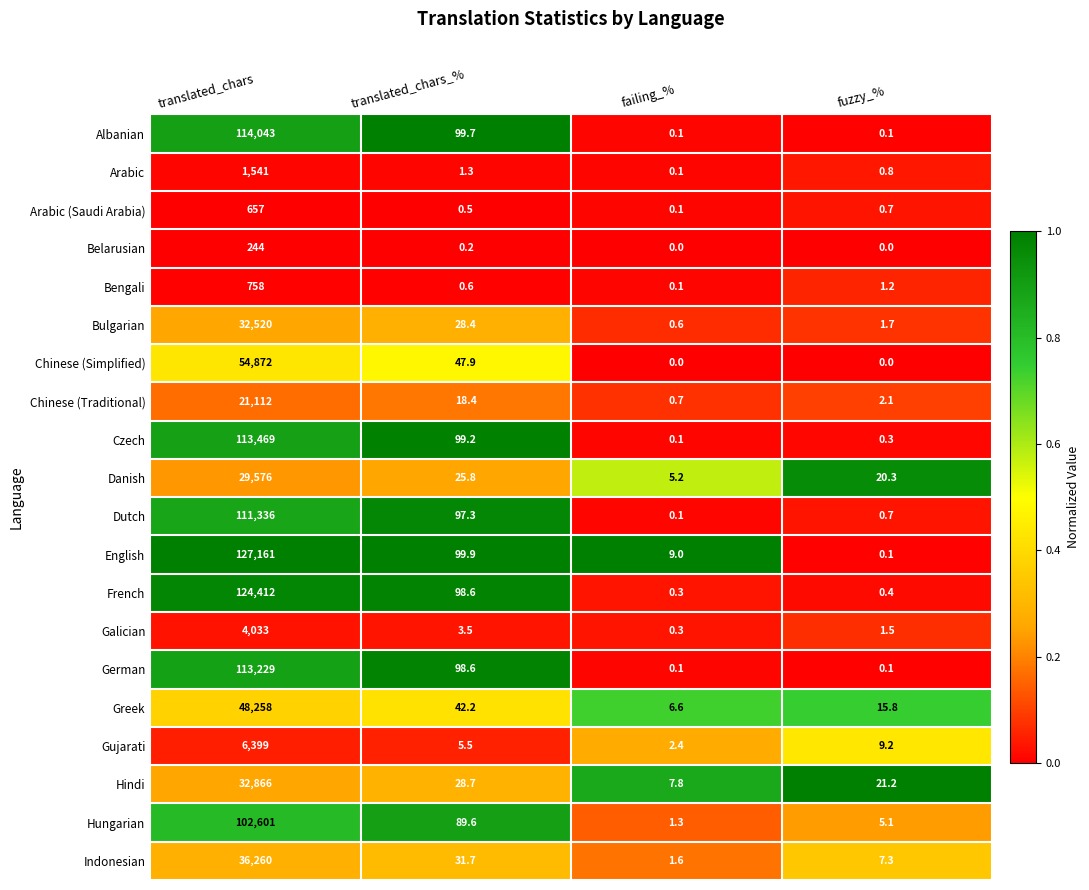

What is the spread (max minus min) of values at translated_chars_%?

99.7